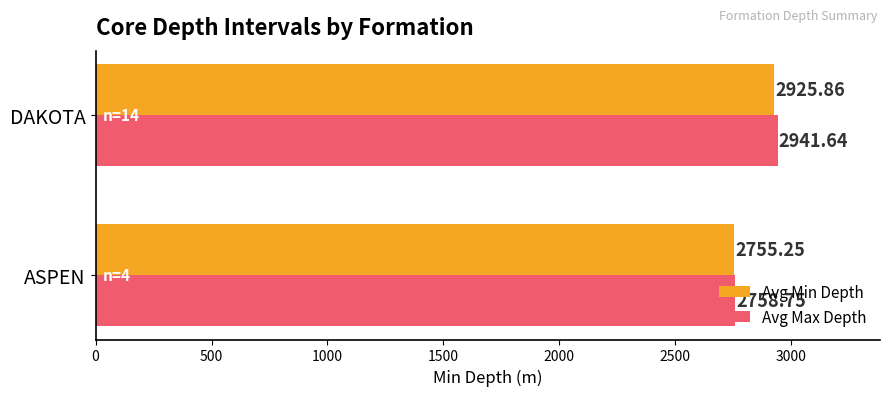

At which label is Avg Min Depth closest to 2840?

ASPEN